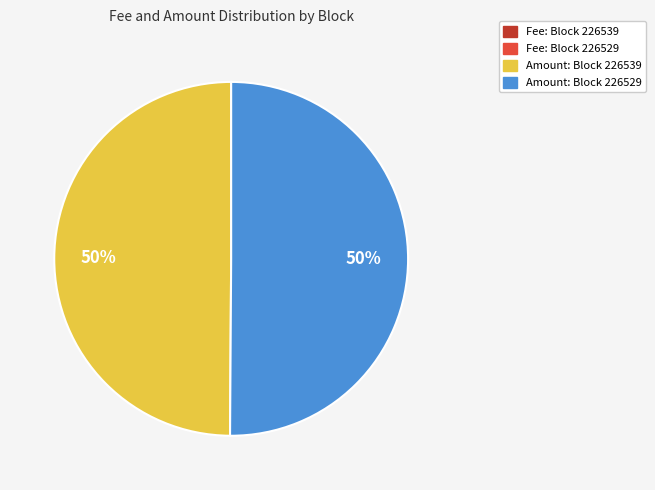

To the nearest percent, what is the average slice percentage?

25%